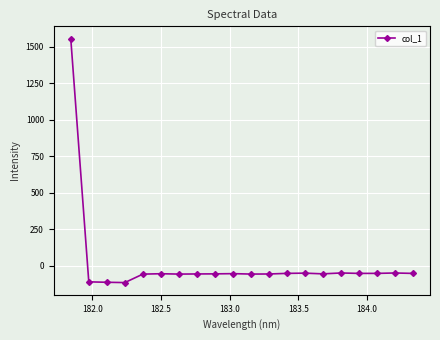

What is the difference between the maximum and second lowest values?

1669.1